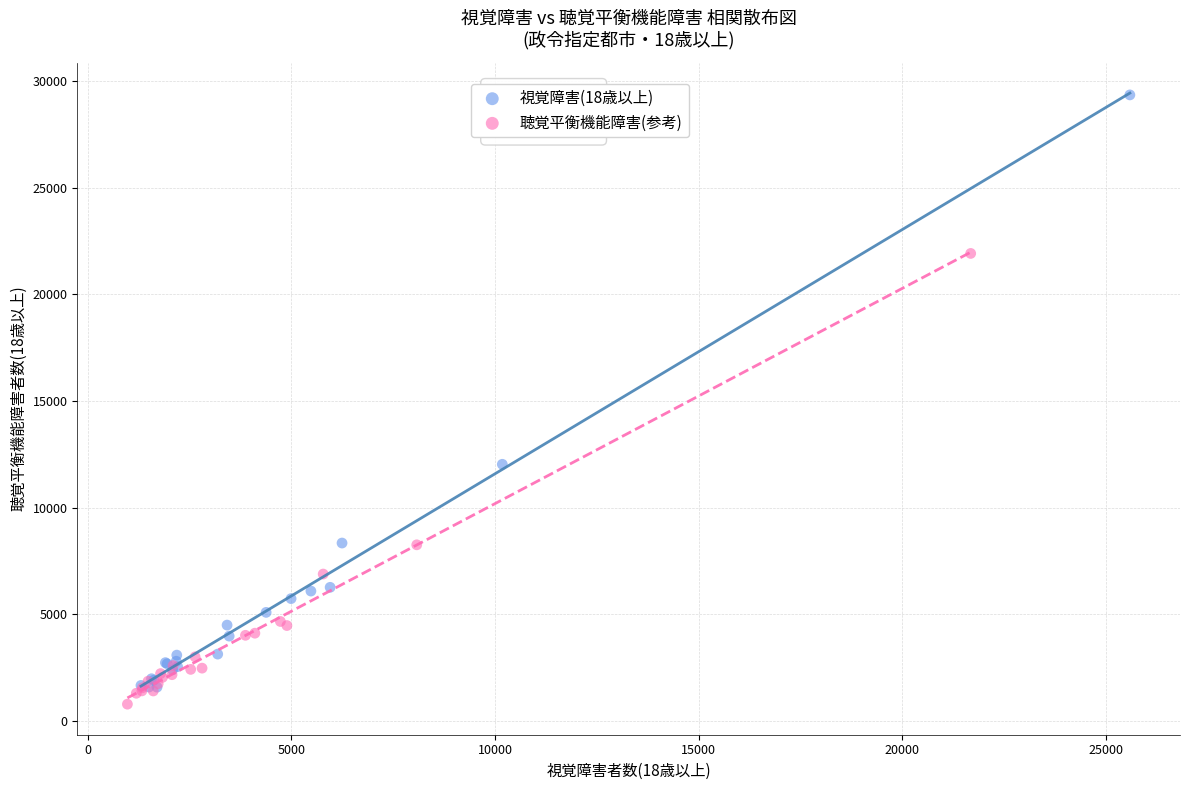

What are all the series names shown in the legend?

視覚障害(18歳以上), 聴覚平衡機能障害(参考)